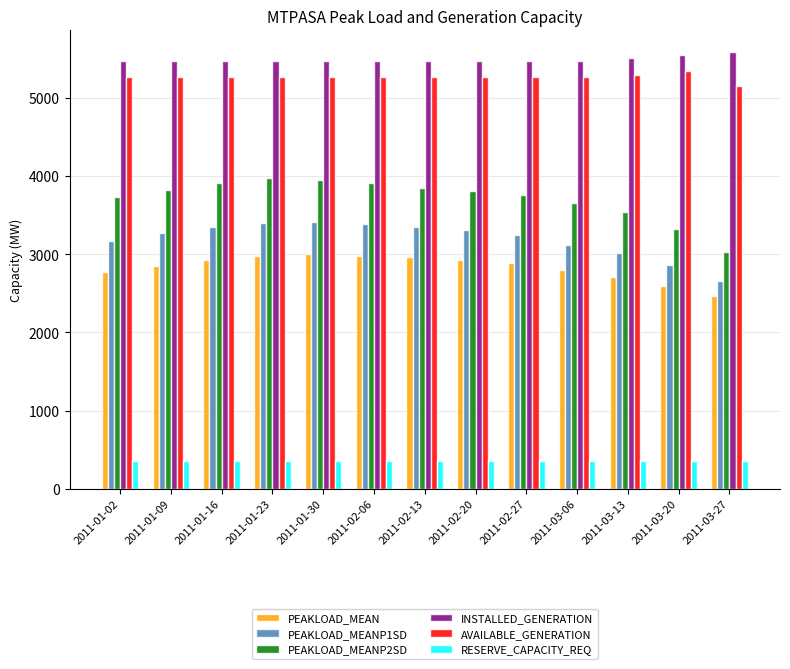

Read the RESERVE_CAPACITY_REQ value at 2011-02-13.

351